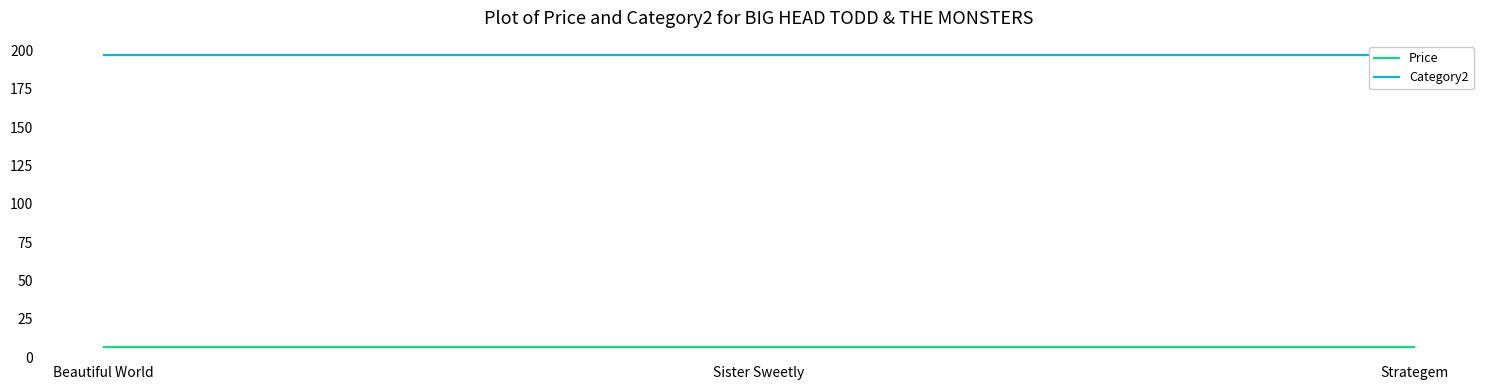

Is the value of Category2 at Strategem greater than the value of Price at Beautiful World?

Yes